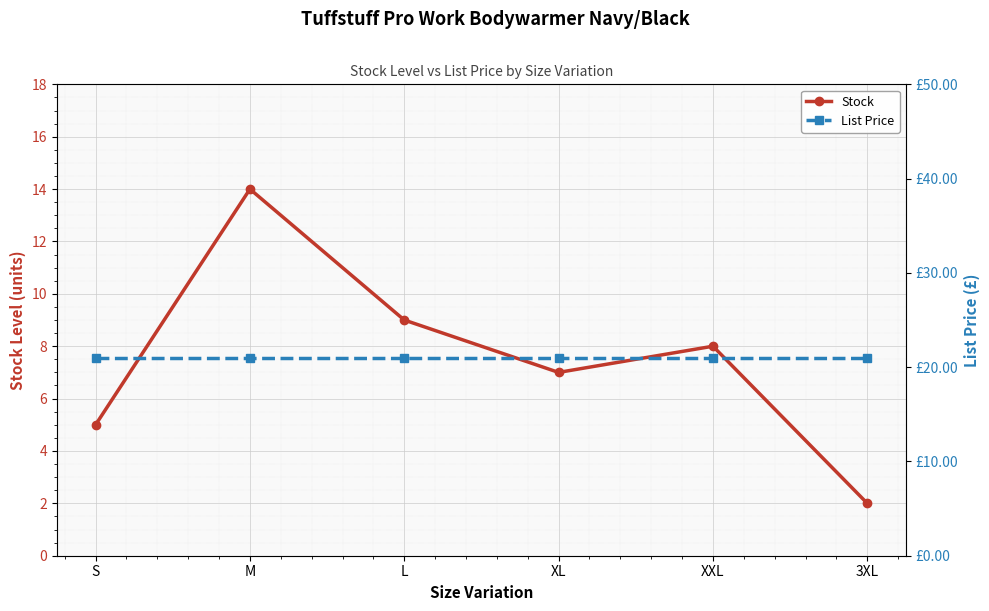

Reading left to right, transcribe all the data shown in this chart.

Stock: 5.0	14.0	9.0	7.0	8.0	2.0
List Price: 20.9	20.9	20.9	20.9	20.9	20.9